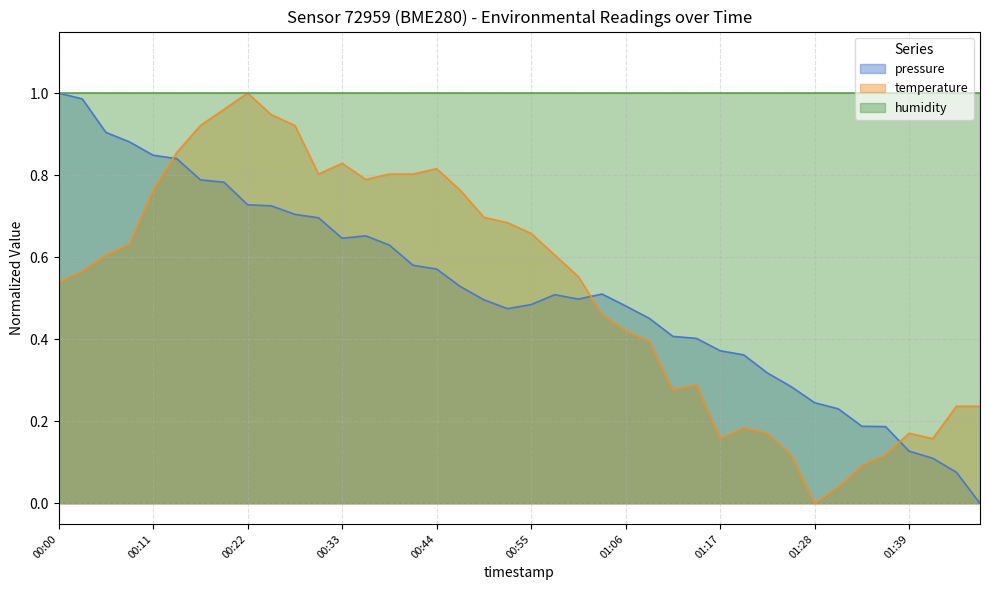

Between 01:12 and 01:39, which is larger?

01:12